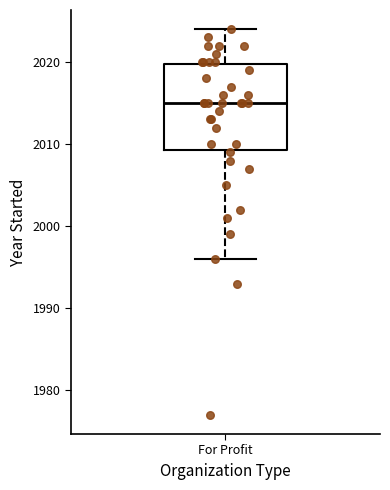

Transcribe this box plot: give where the median line is, the range the box spans, and where the two whiskers end, as read against the y-axis. The values are not printed on the chart, so give them approximately, as read against the axis.

median 2015, box 2009 to 2020, whiskers 1996 to 2024